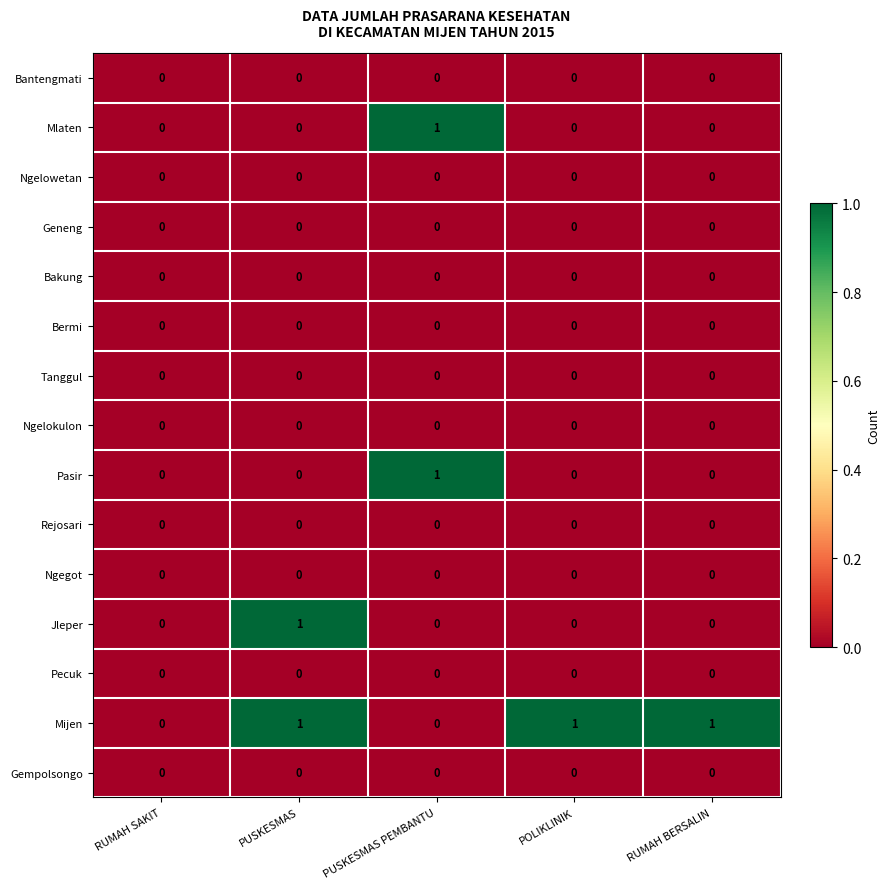

Which series has the largest total across all categories?

Mijen